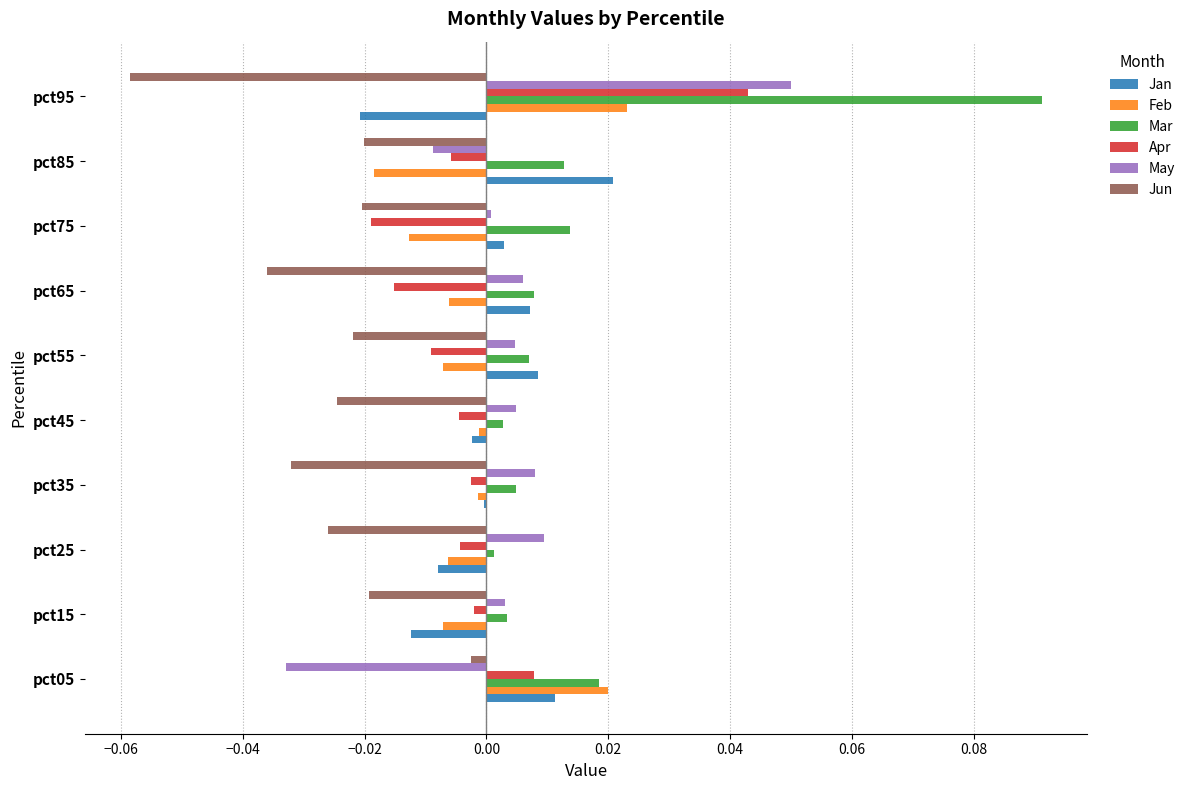

At which label does May reach its peak?

pct95